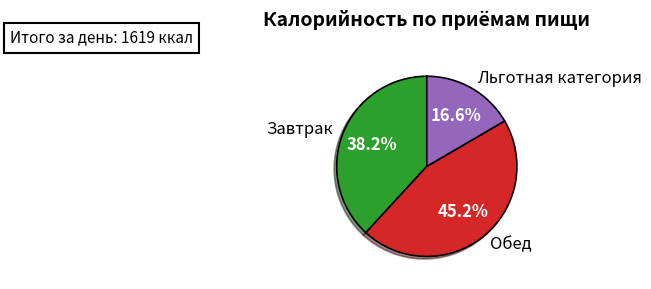

Does Завтрак represent more than half of the total?

No